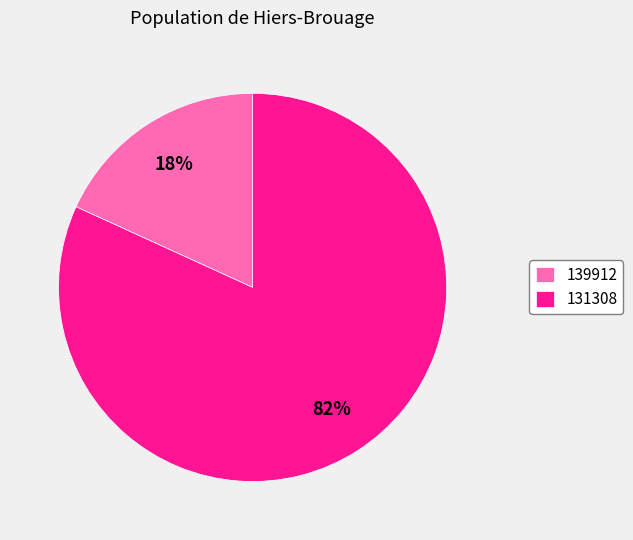

Which category has the biggest portion of the pie?

131308